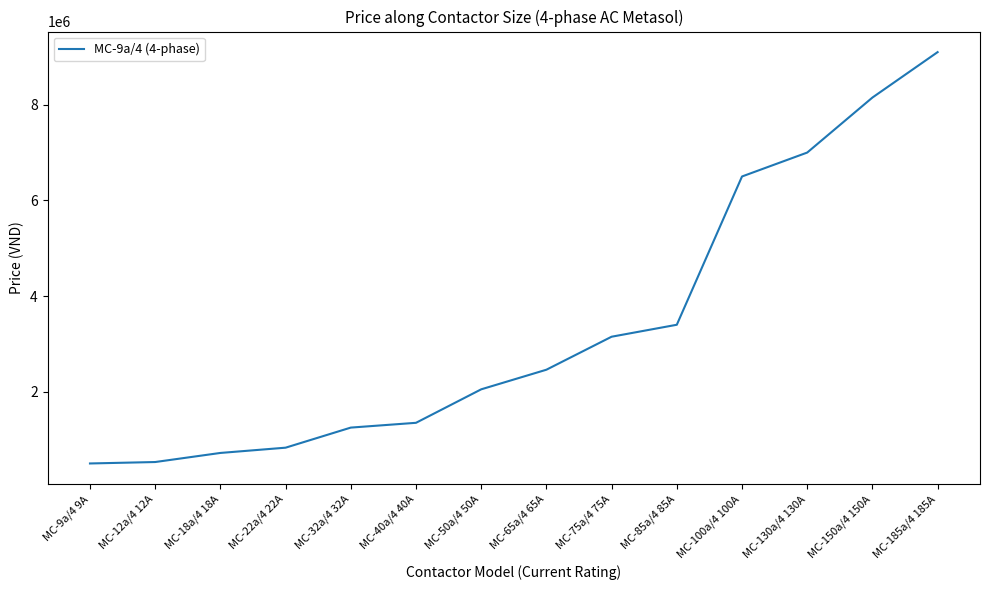

What is the approximate value at MC-100a/4 100A, to the nearest 100?

6500000